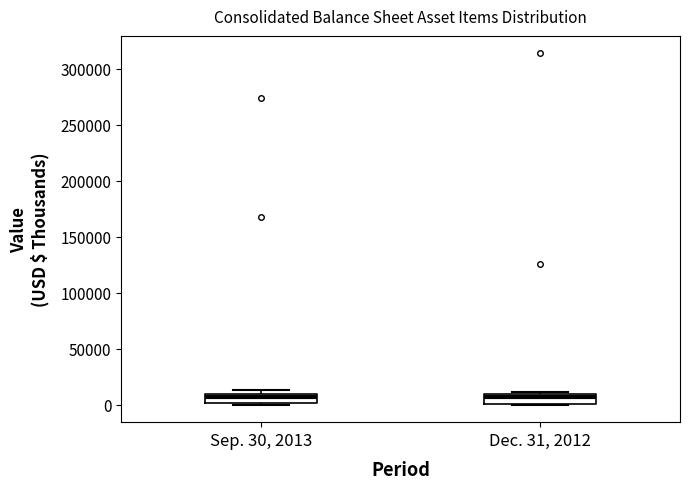

Where does the median line of the box for Dec. 31, 2012 sit on the y-axis? The values are not printed on the chart, so give them approximately, as read against the axis.

5000